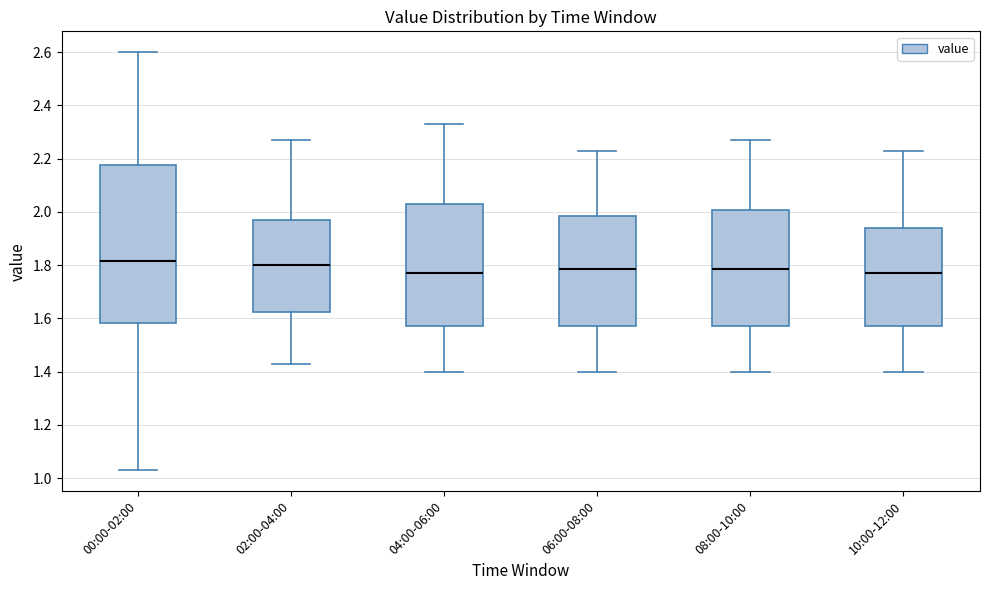

Where does the upper whisker of the box for 10:00-12:00 end on the y-axis? The values are not printed on the chart, so give them approximately, as read against the axis.

2.24